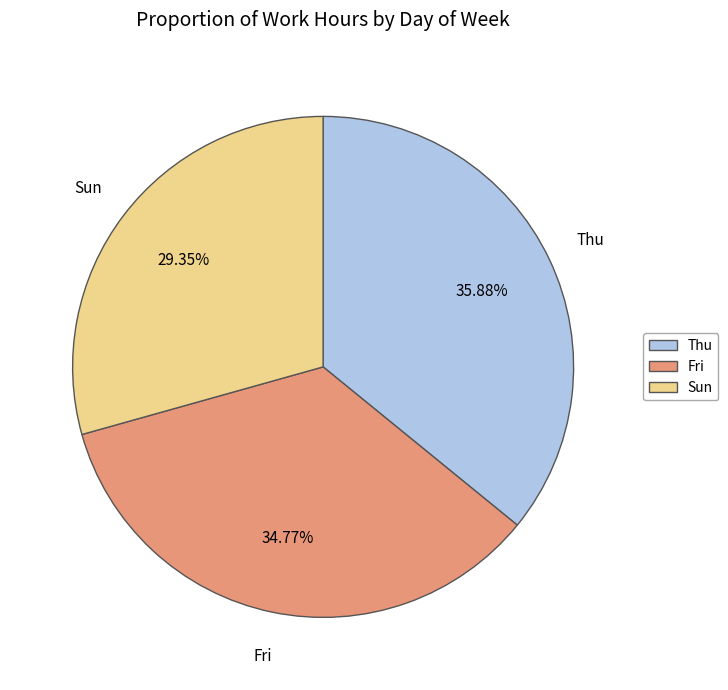

Which has a higher value, Thu or Fri?

Thu